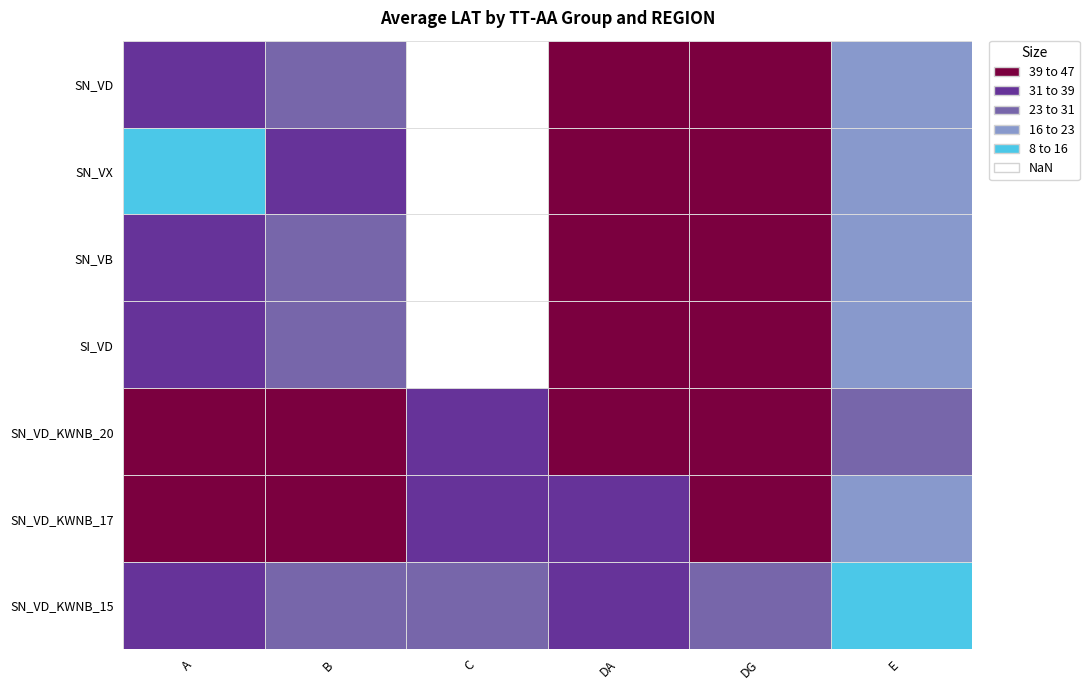

List the labels in order of SN_VD_KWNB_15 value, smallest first.

E, DG, B, C, A, DA